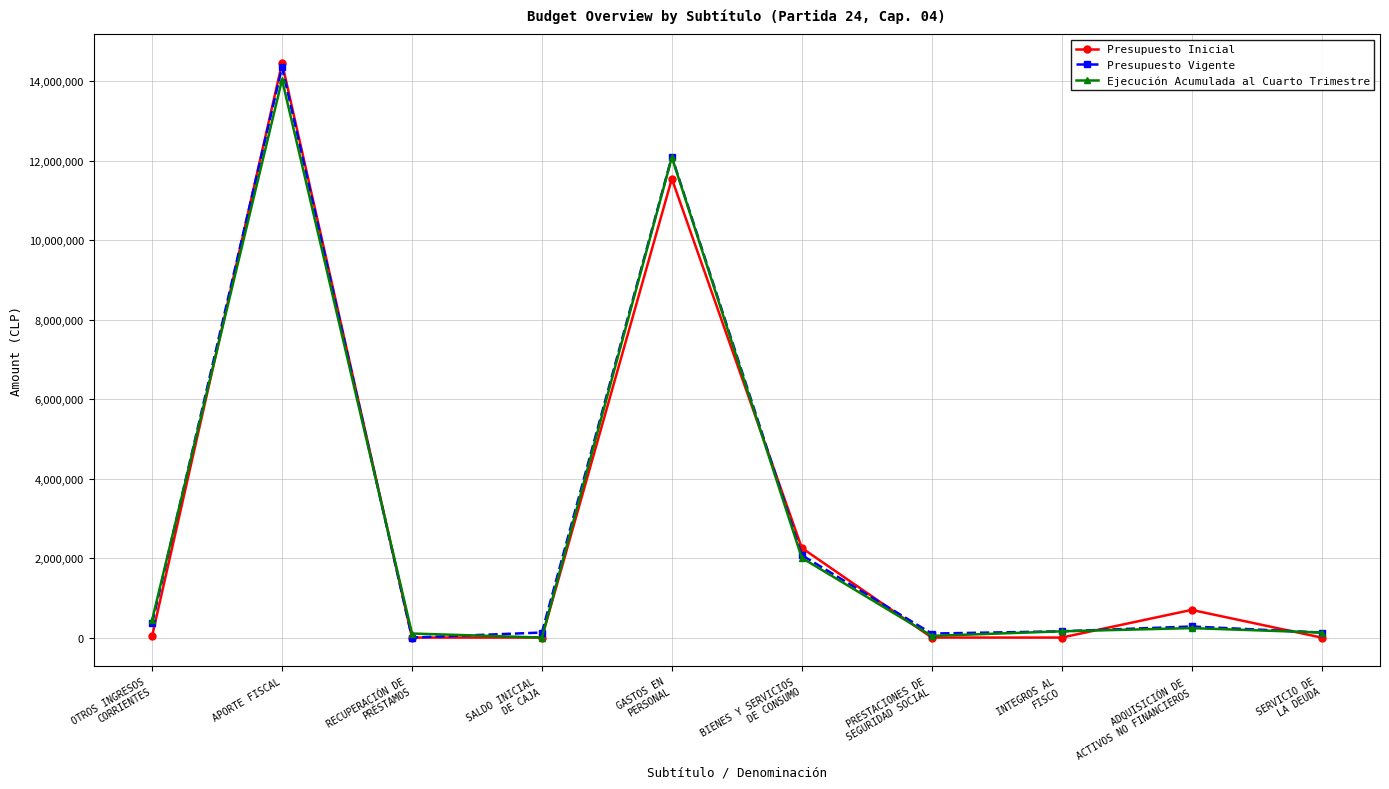

How many lines are shown in the chart?

3